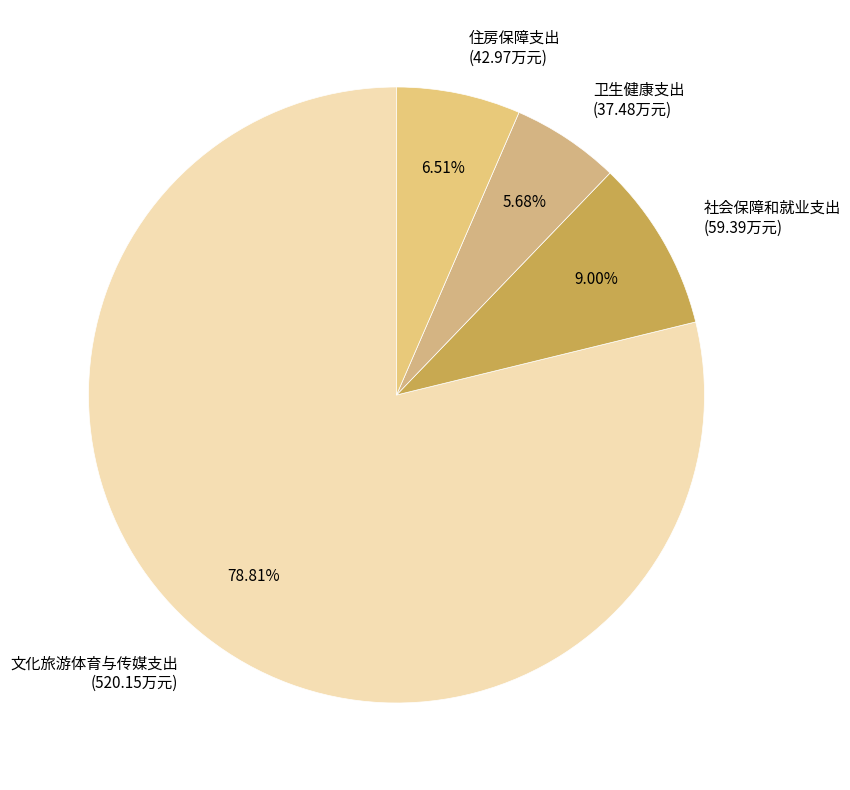

To the nearest percent, what is the combined percentage of 社会保障和就业支出 and 住房保障支出?

16%